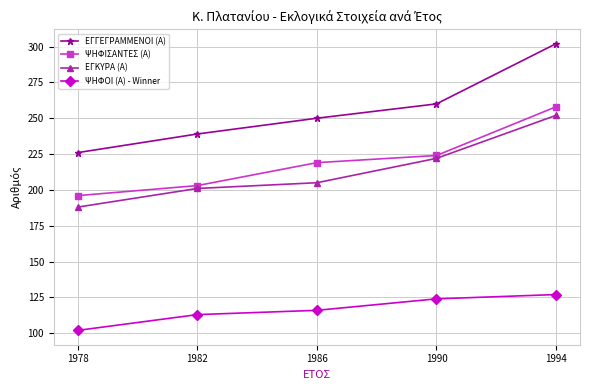

What is the difference between the maximum and minimum values in the ΨΗΦΙΣΑΝΤΕΣ (Α) series?

62